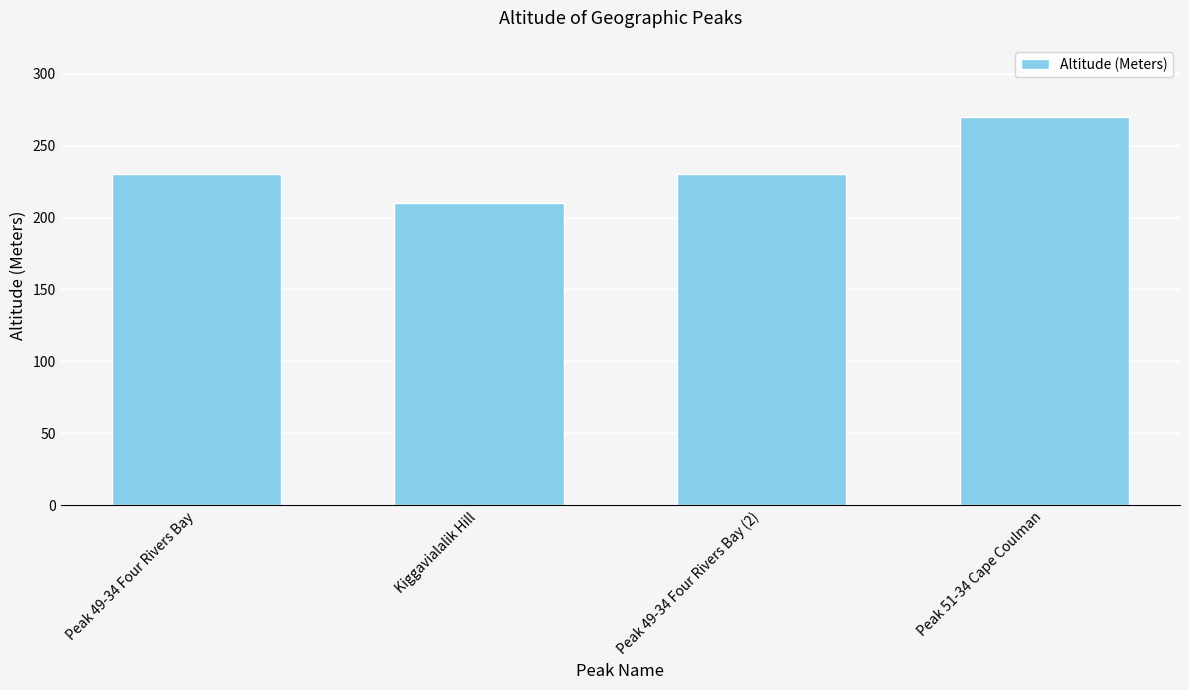

Which category has the highest value across all series?

Peak 51-34 Cape Coulman